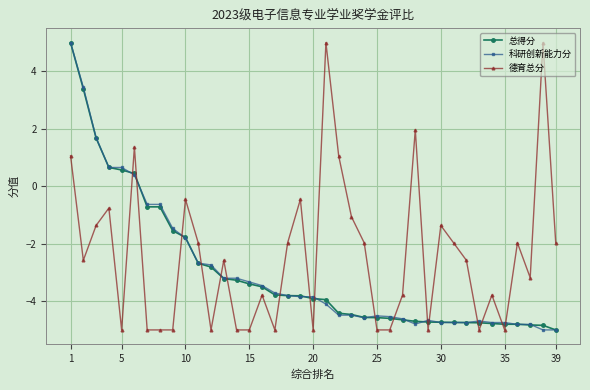

How many intersections are there between 德育总分 and 科研创新能力分?

17